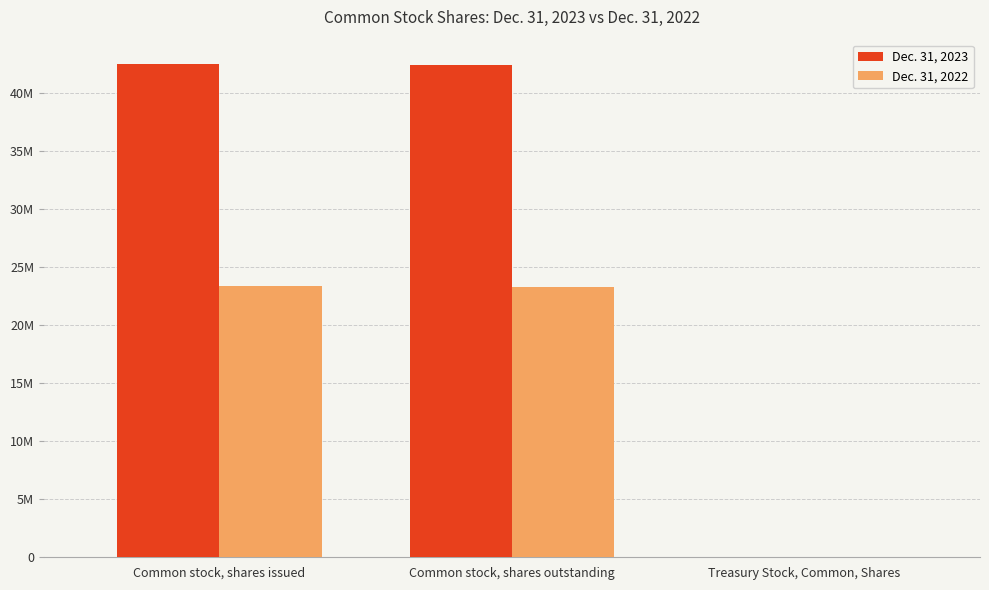

Are the bars grouped side by side (vs. stacked)?

Yes